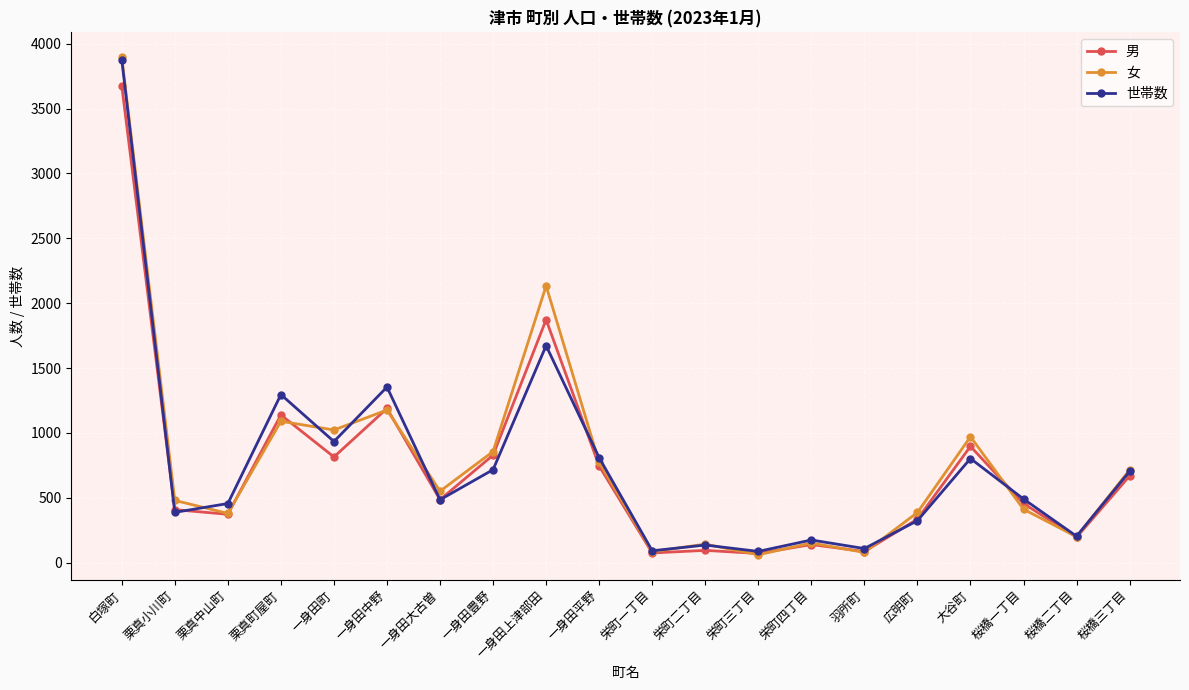

The value of 女 at 白塚町 is 3896. True or false?

True